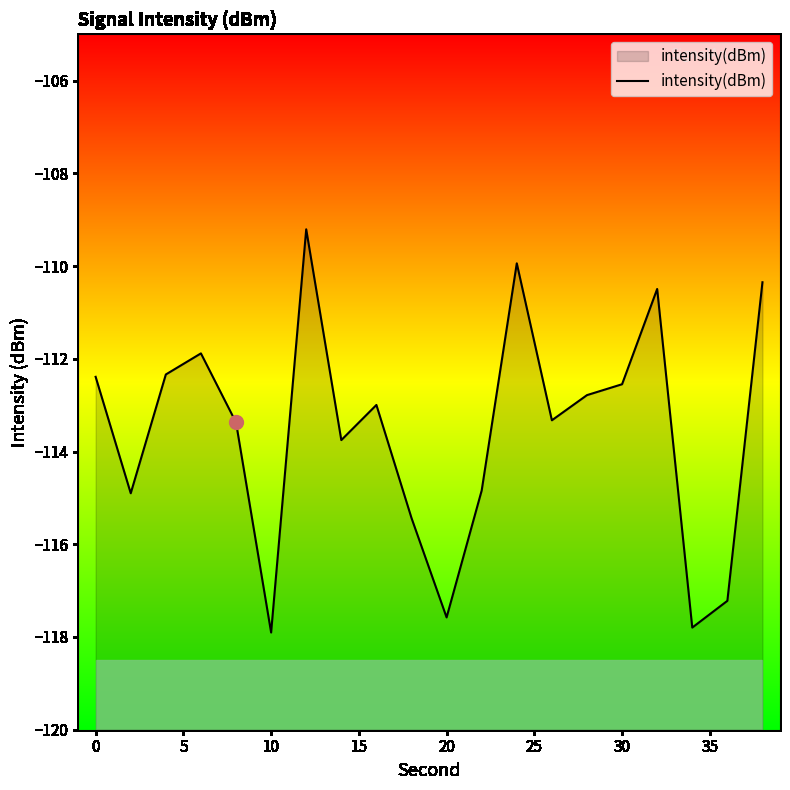

How many points are lower than both their immediate neighbors (excluding endpoints)?

6